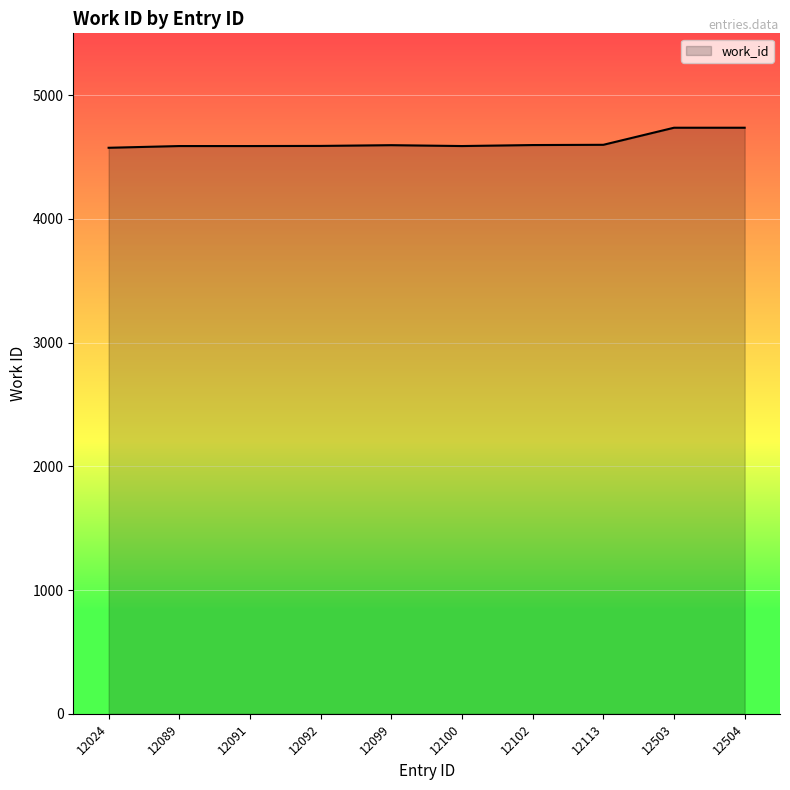

What is the difference between the values at 12092 and 12091?

1